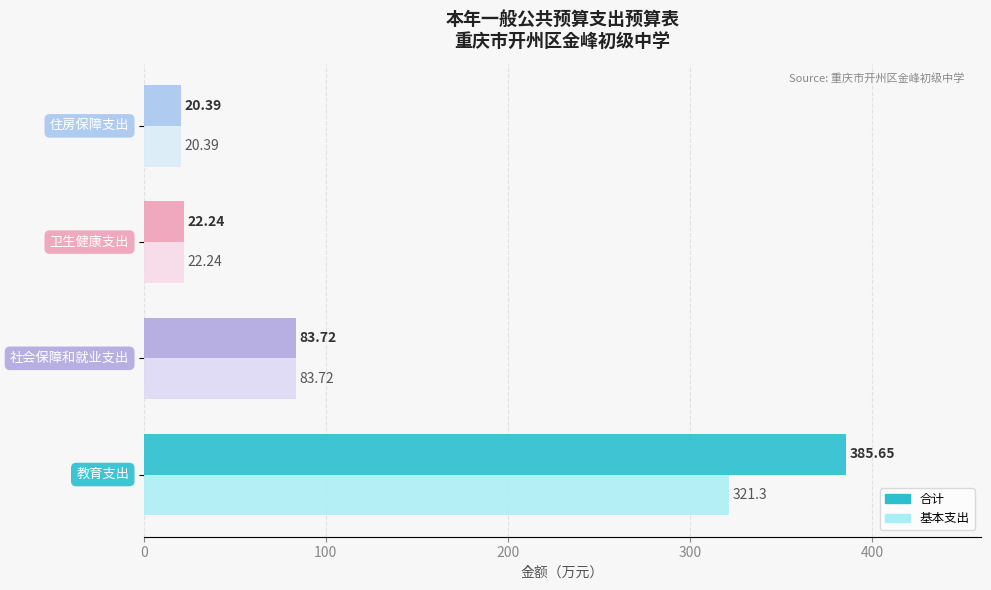

Which series has the largest total across all categories?

合计